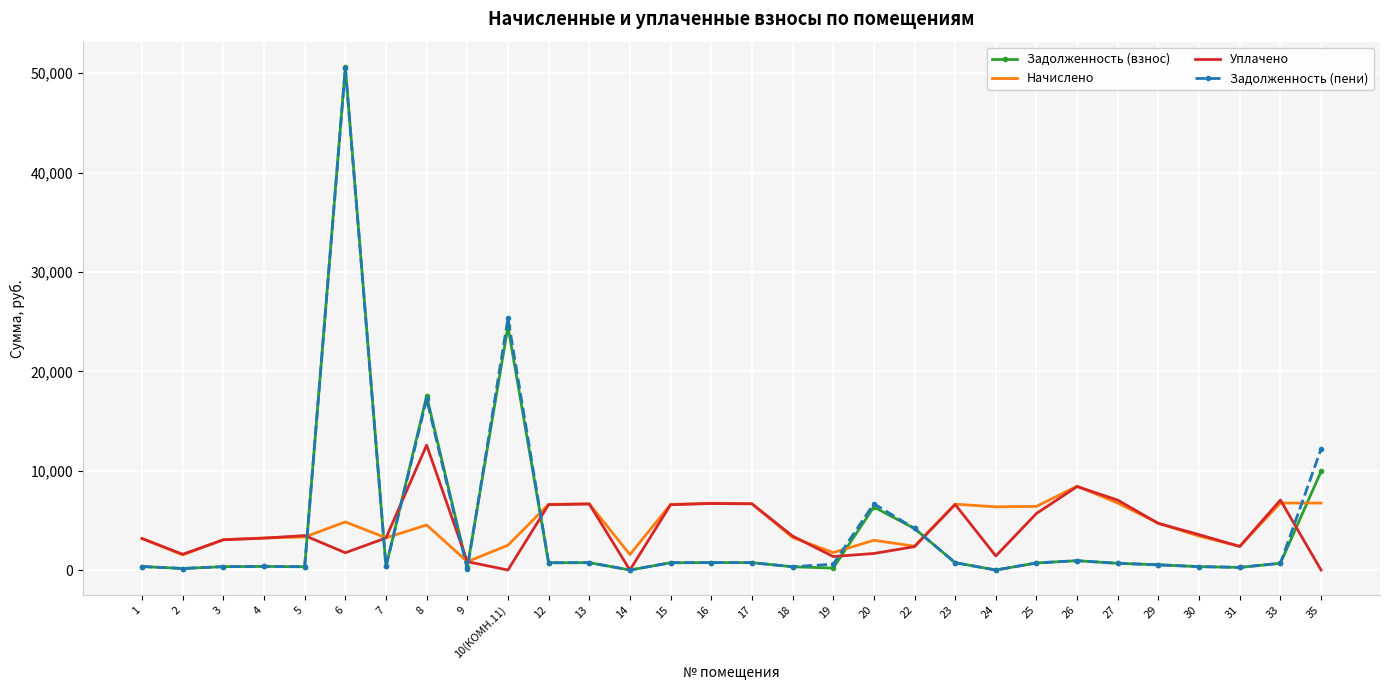

What is the greatest value displayed?

50649.4